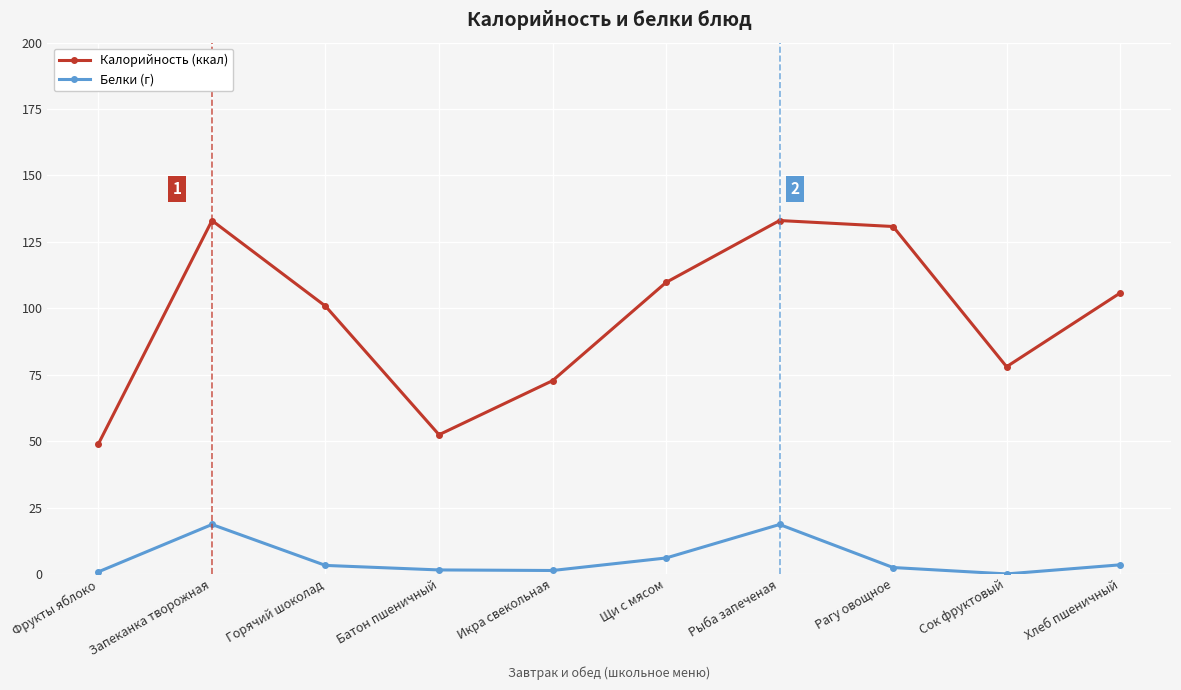

What is the spread (max minus min) of values at Рагу овощное?

128.4